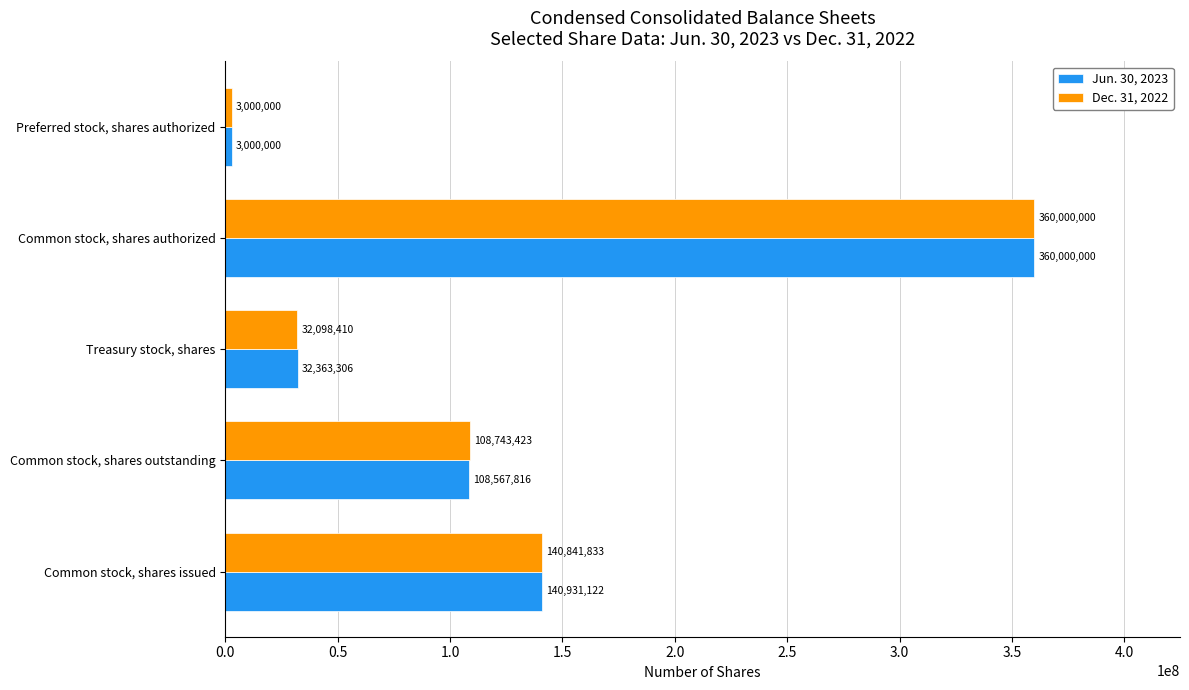

At which category does the chart reach its peak across all series?

Common stock, shares authorized